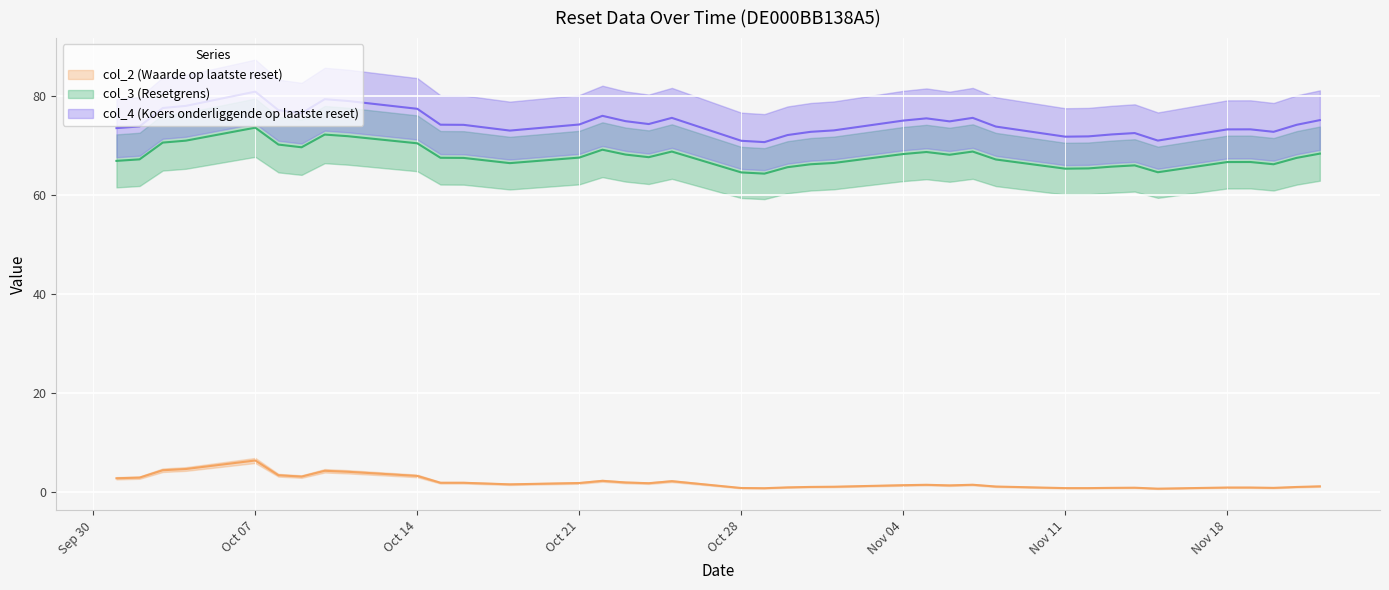

True or false: col_2 (Waarde op laatste reset) and col_3 (Resetgrens) intersect in this chart.

False